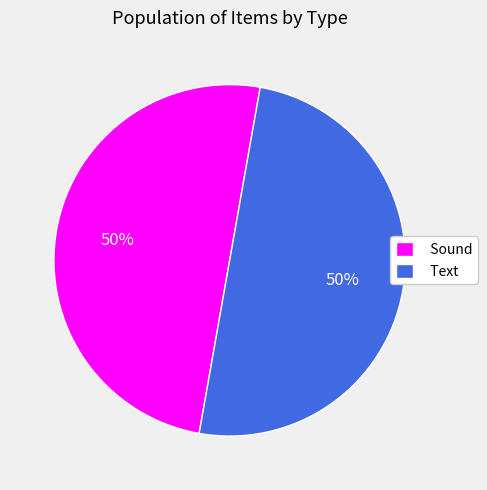

The Sound slice represents 63% of the pie. True or false?

False